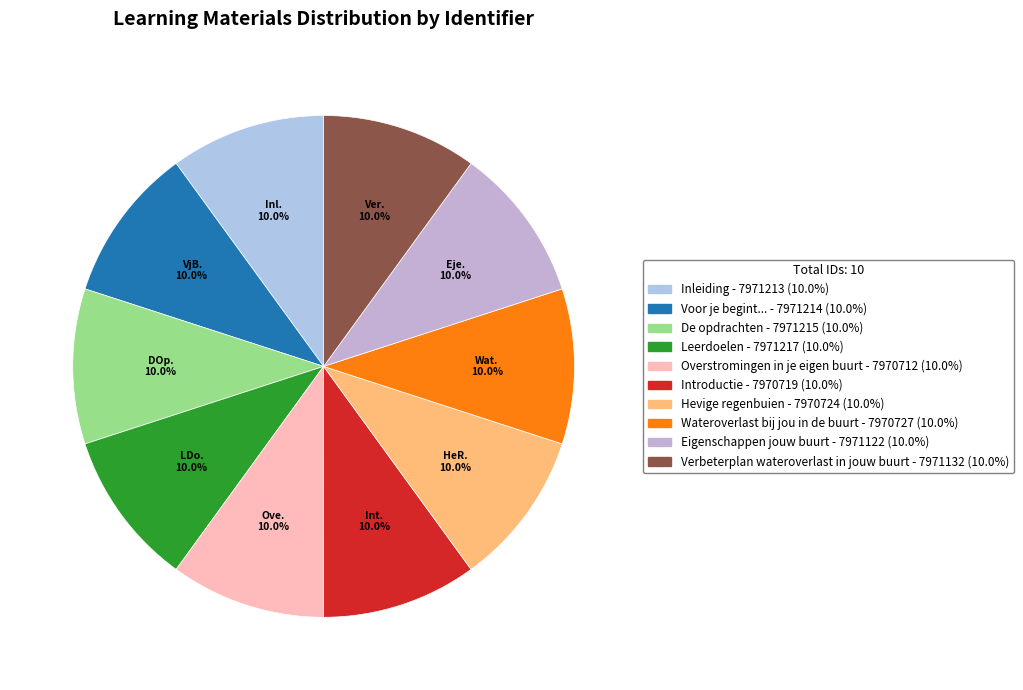

What is the total percentage of Verbeterplan wateroverlast in jouw buurt and Introductie?

20.0%